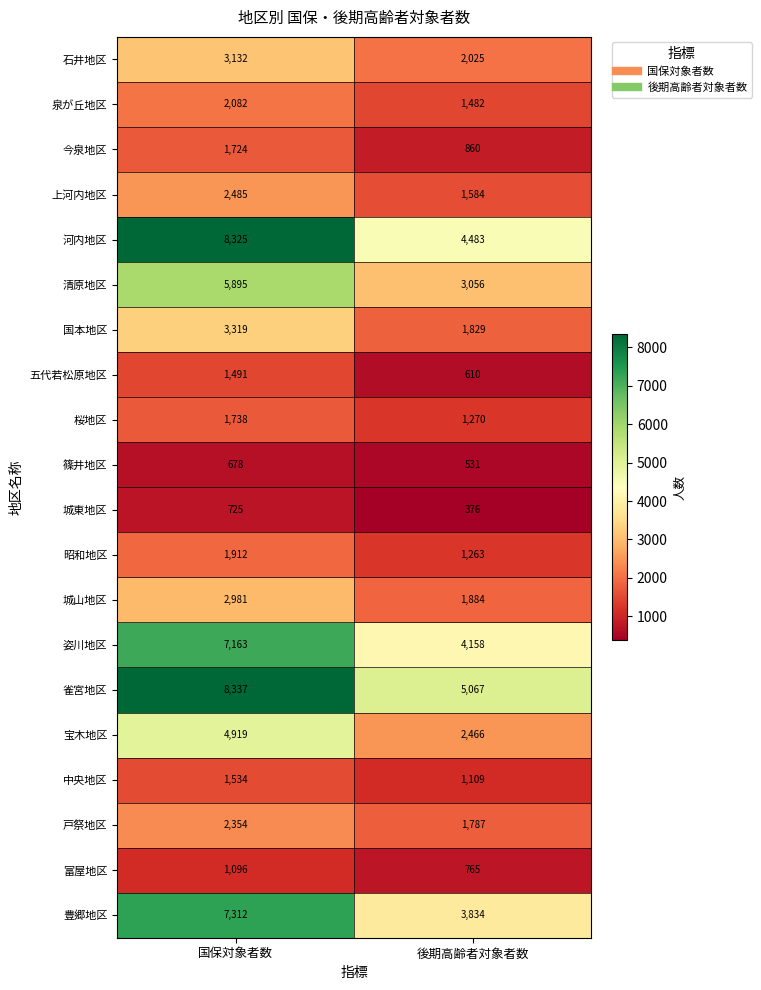

The 清原地区 series shows 10371 at 国保対象者数. True or false?

False